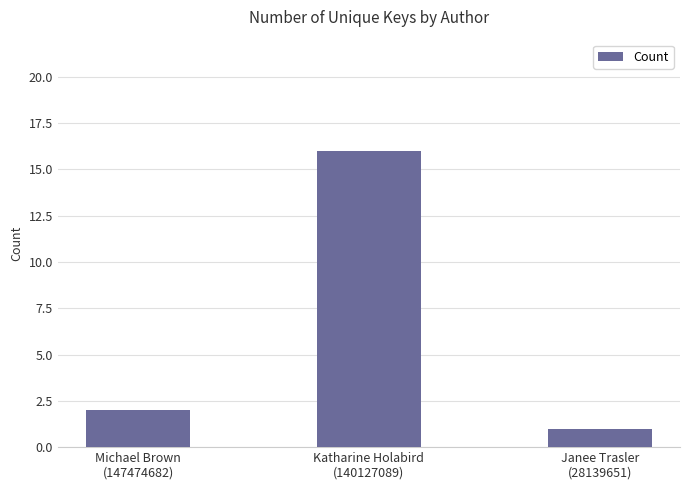

What is the minimum value shown in the chart?

1